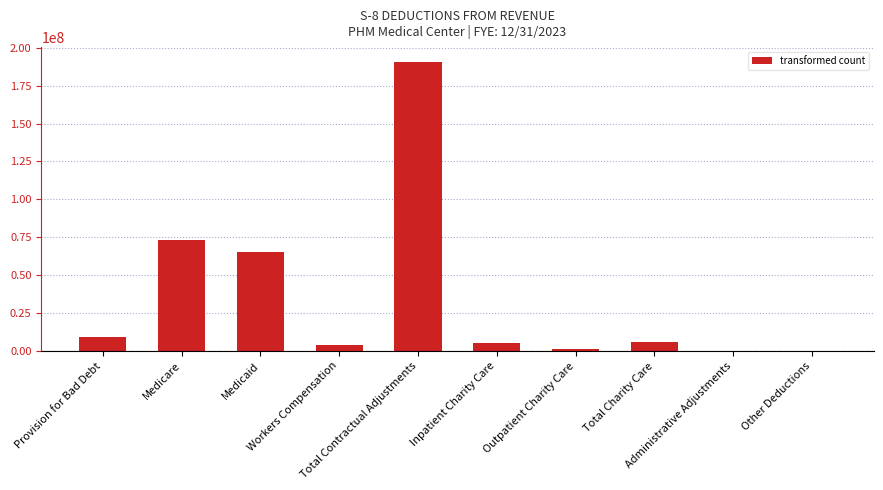

True or false: the data shows 27792089.5 at Medicaid.

False